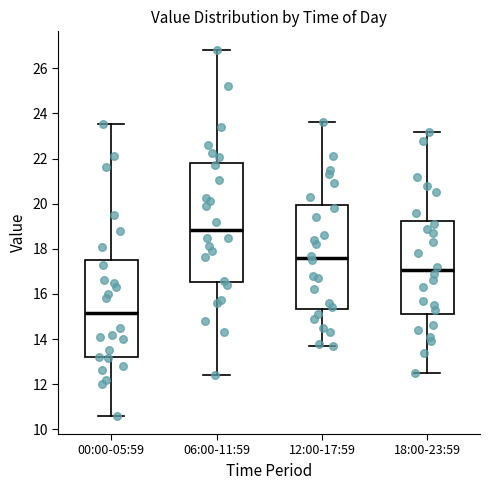

Reading left to right, transcribe this box plot: for each box, give where its median line is, the range the box spans, and where its two whiskers end, as read against the y-axis. The values are not printed on the chart, so give them approximately, as read against the axis.

00:00-05:59: median 15.2, box 13.2 to 17.6, whiskers 10.6 to 23.6
06:00-11:59: median 18.8, box 16.6 to 21.8, whiskers 12.4 to 26.8
12:00-17:59: median 17.6, box 15.4 to 20.0, whiskers 13.8 to 23.6
18:00-23:59: median 17.0, box 15.2 to 19.2, whiskers 12.6 to 23.2